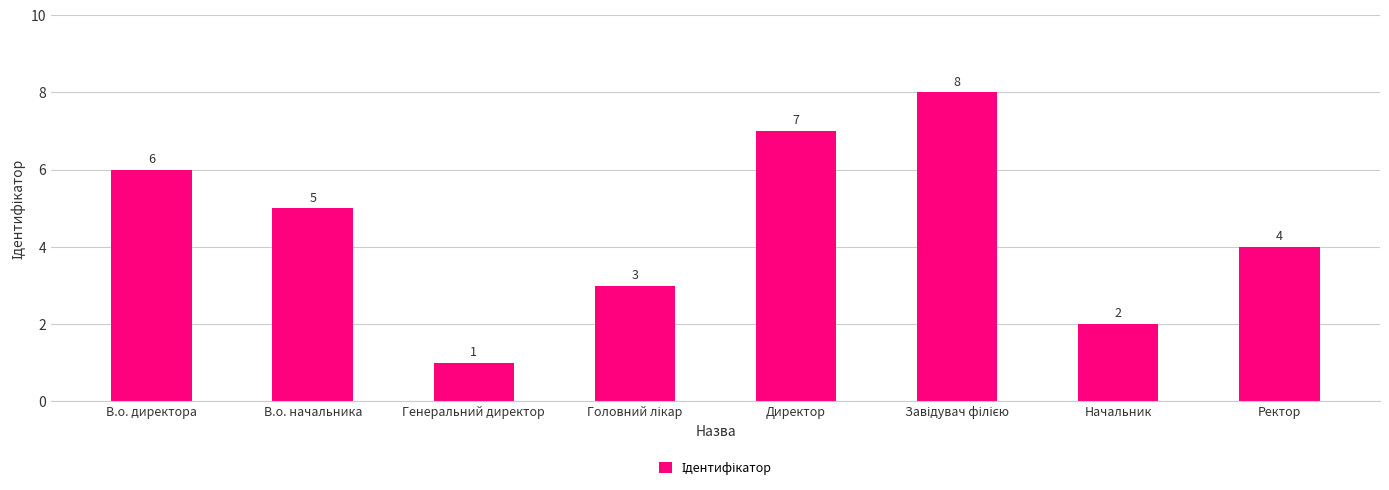

Approximately how many times larger is the value at В.о. начальника compared to Директор?

0.7